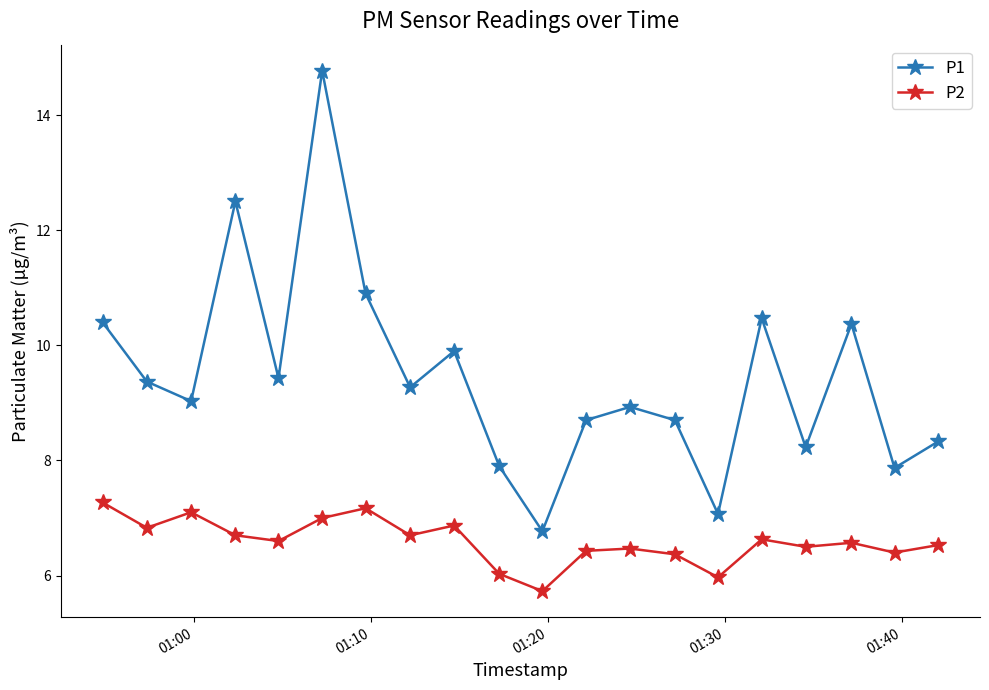

Which series has the largest total across all categories?

P1